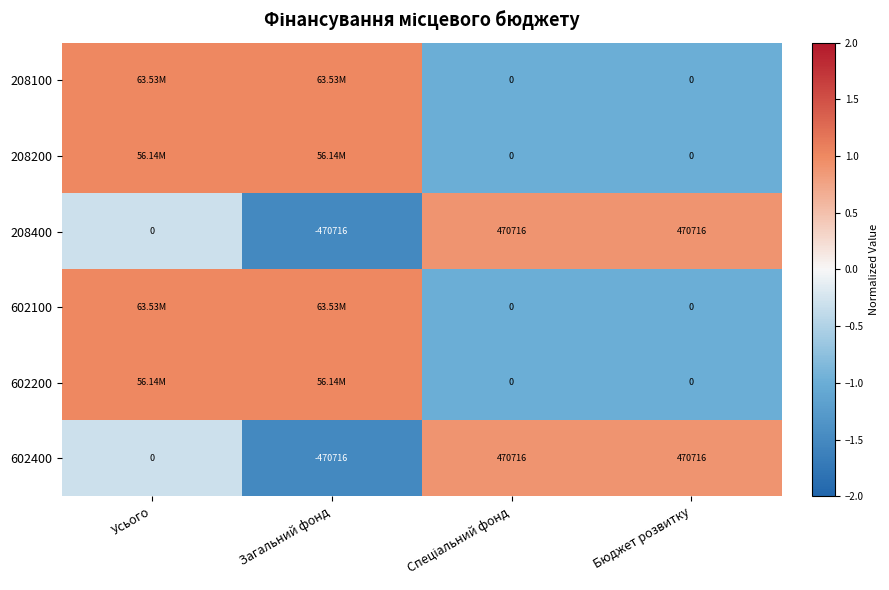

What is the difference between the maximum and minimum values in the 208400 series?

941432